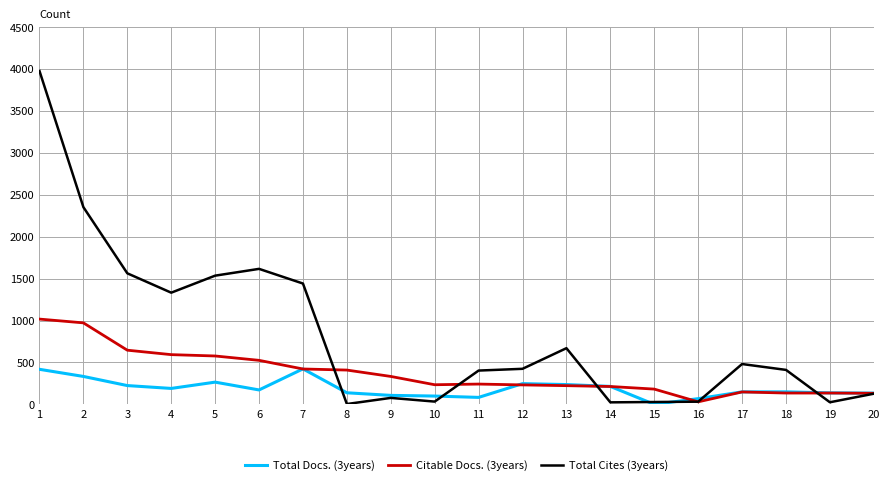

At which category is the sum across all series the highest?

1